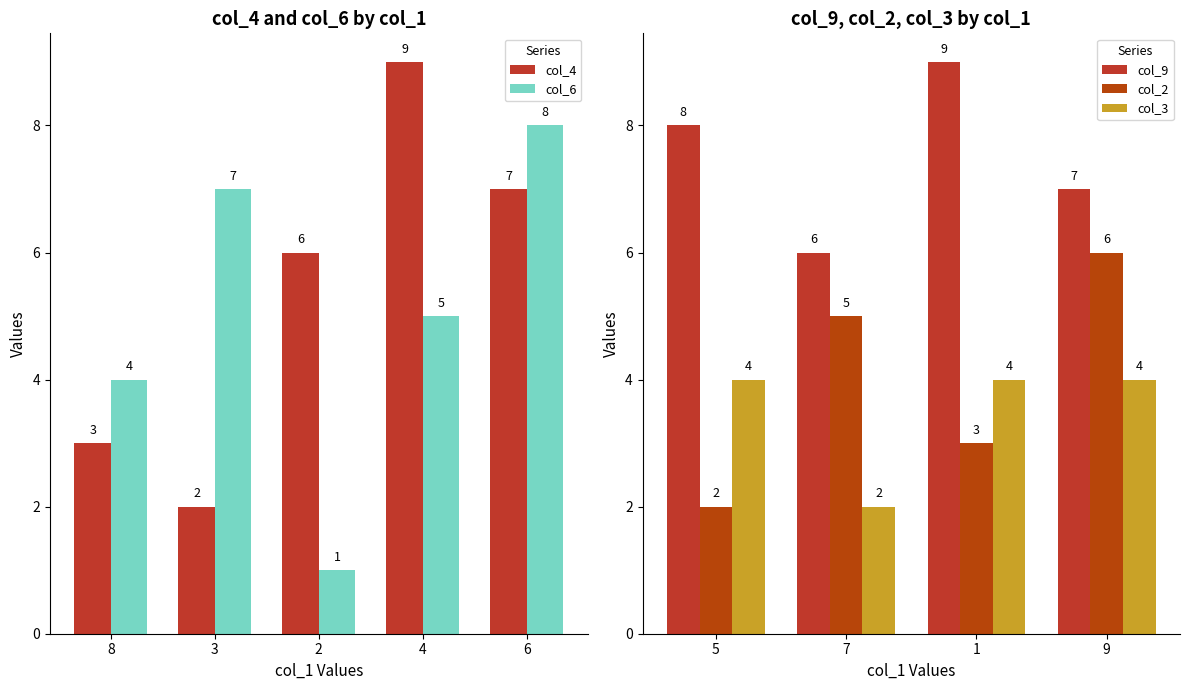

What is the highest value of the col_9 series?

9